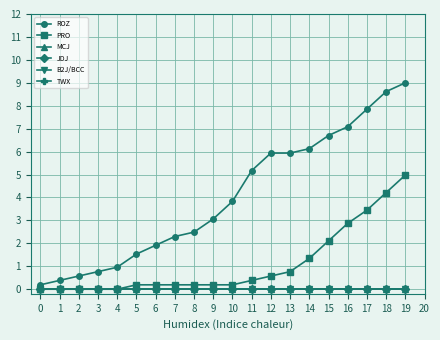

True or false: MCJ and JDJ cross at least once.

False